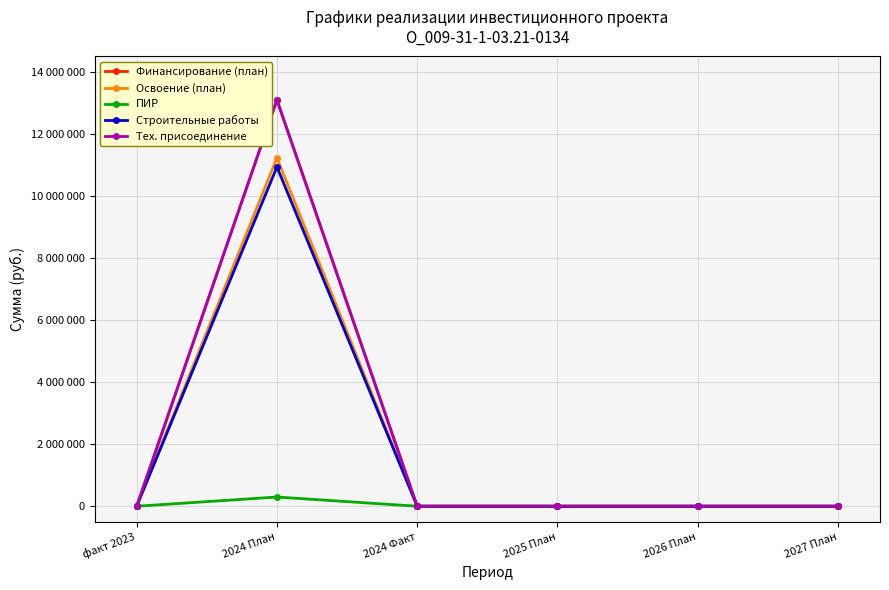

True or false: ПИР and Освоение (план) intersect in this chart.

False